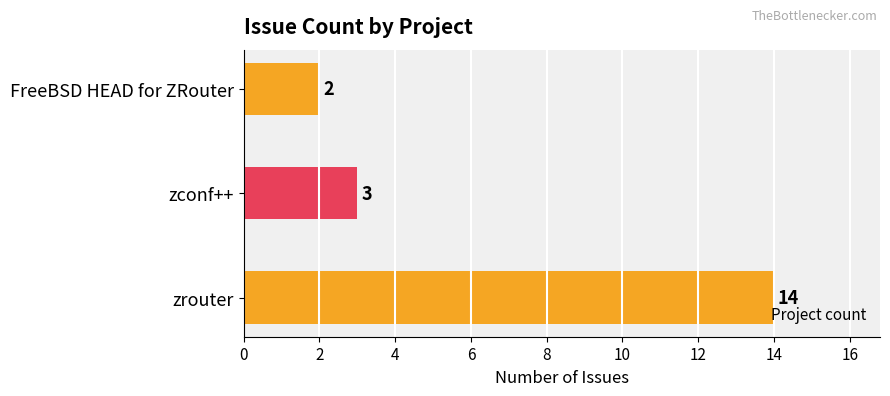

How many data points does each series have?

3